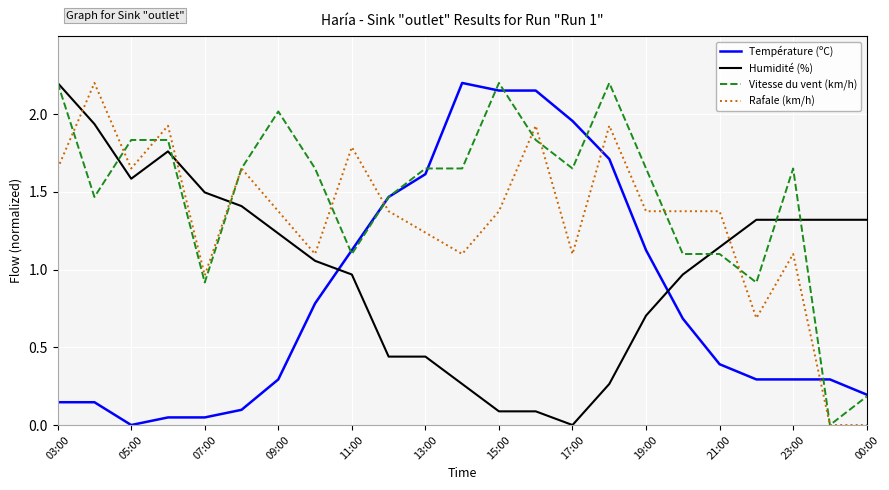

After their last crossing, which series has the higher values: Température (ºC) or Rafale (km/h)?

Température (ºC)